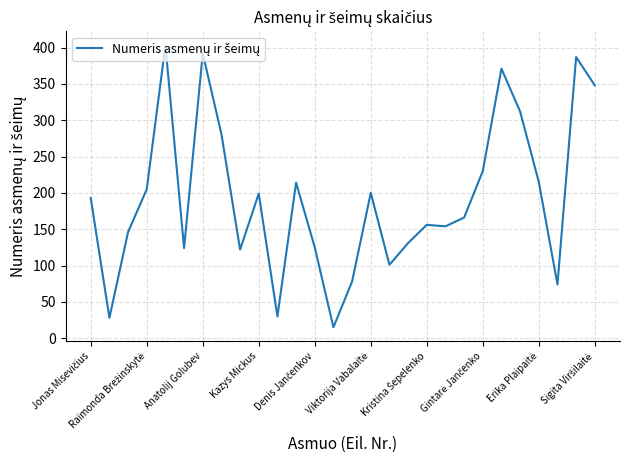

What is the difference between the second highest and second lowest values?

364